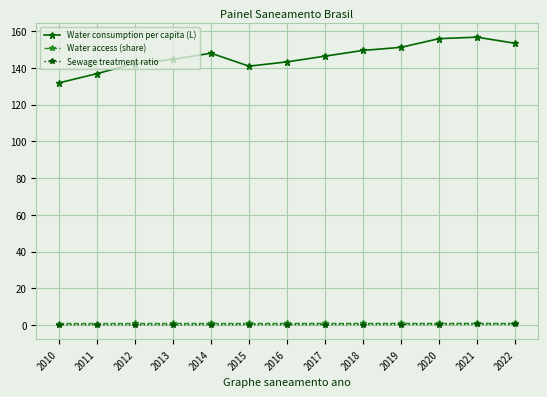

True or false: Water consumption per capita (L) and Sewage treatment ratio intersect in this chart.

False